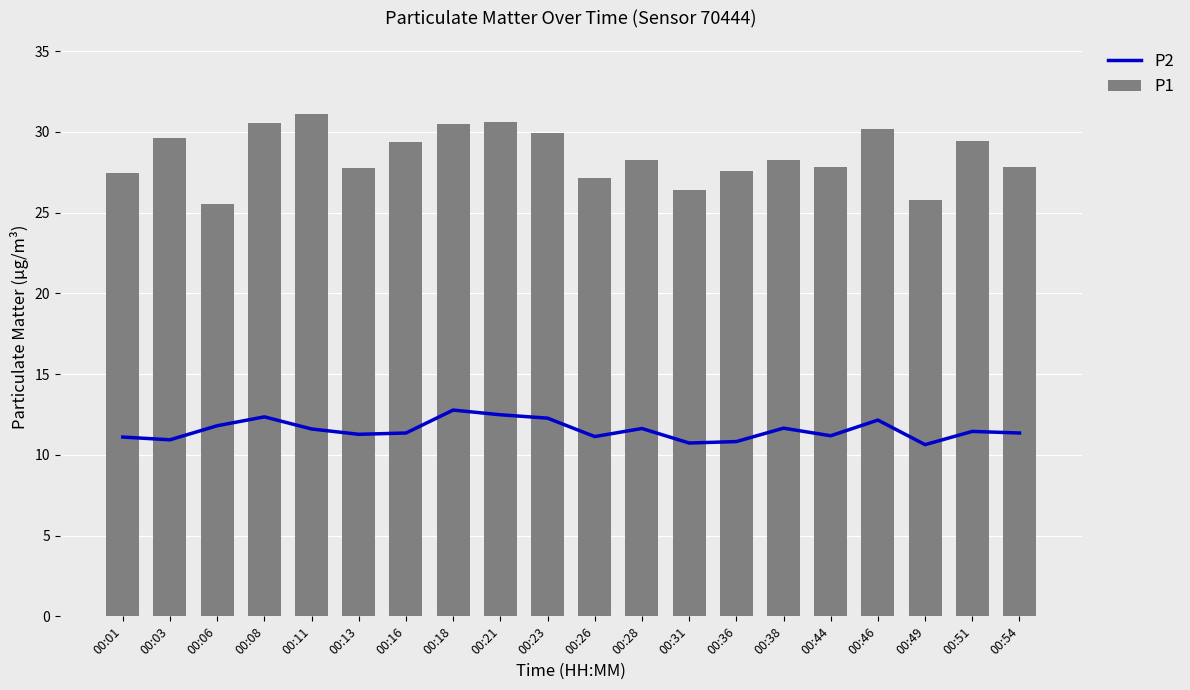

Between 00:28 and 00:49, which is larger?

00:28